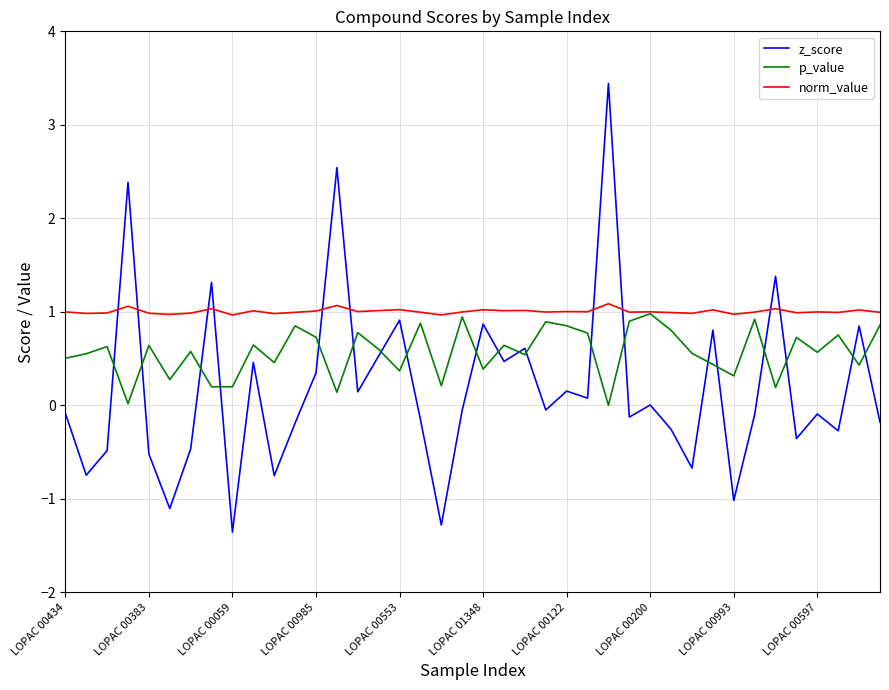

After their last crossing, which series has the higher values: norm_value or z_score?

norm_value